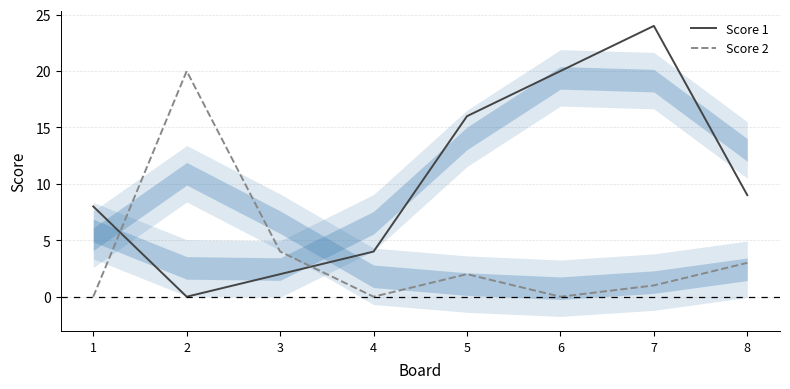

How many interior local valleys does the Score 1 series have?

1